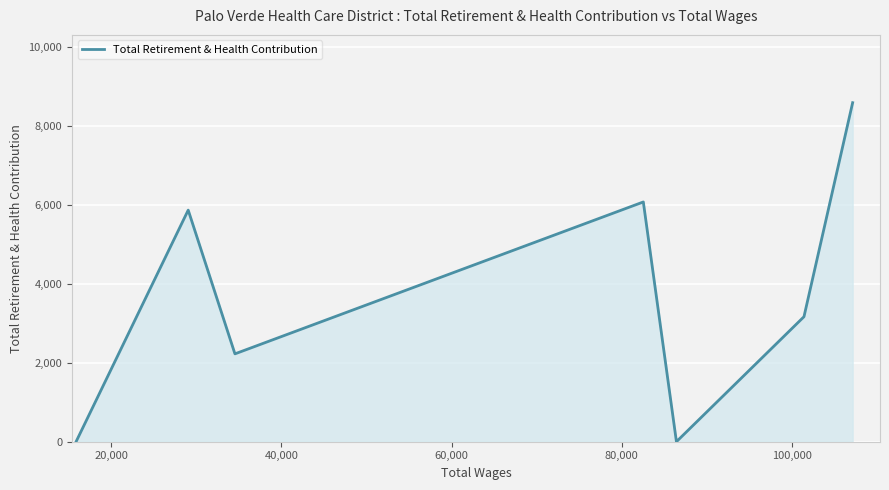

What is the average value?

3707